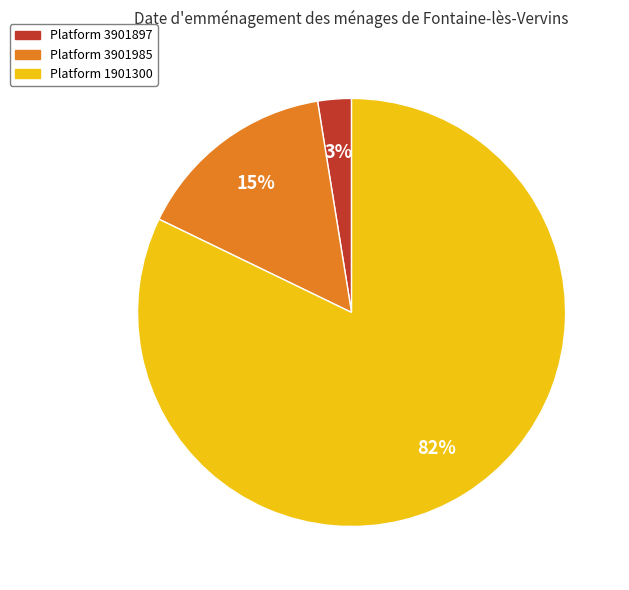

To the nearest percent, what is the average slice percentage?

33%